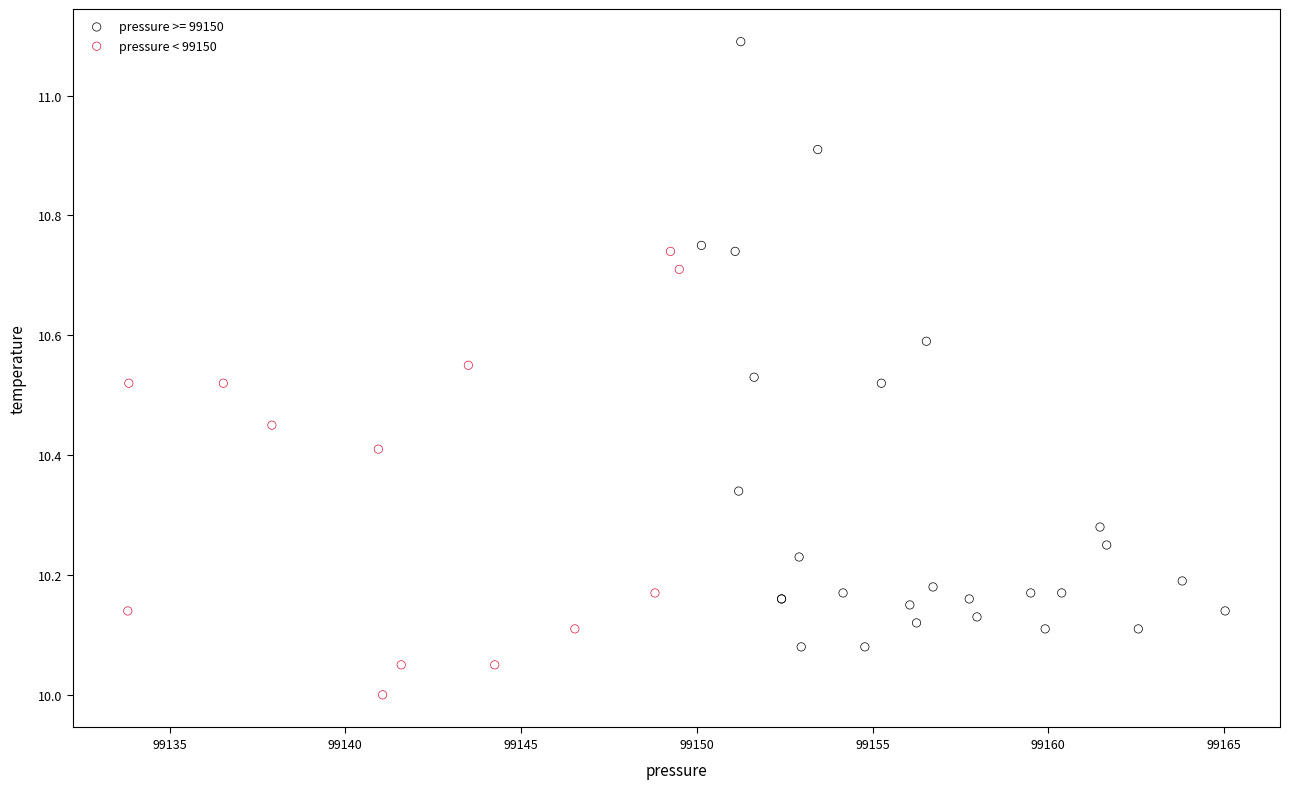

Which series has the largest Y range (max minus min)?

pressure >= 99150